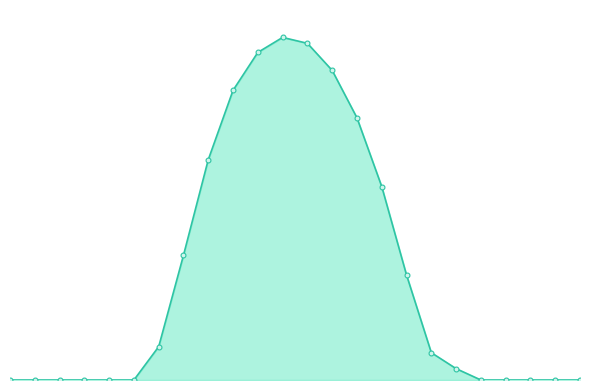

What is the value of the 17th point from the left?

33150429.3